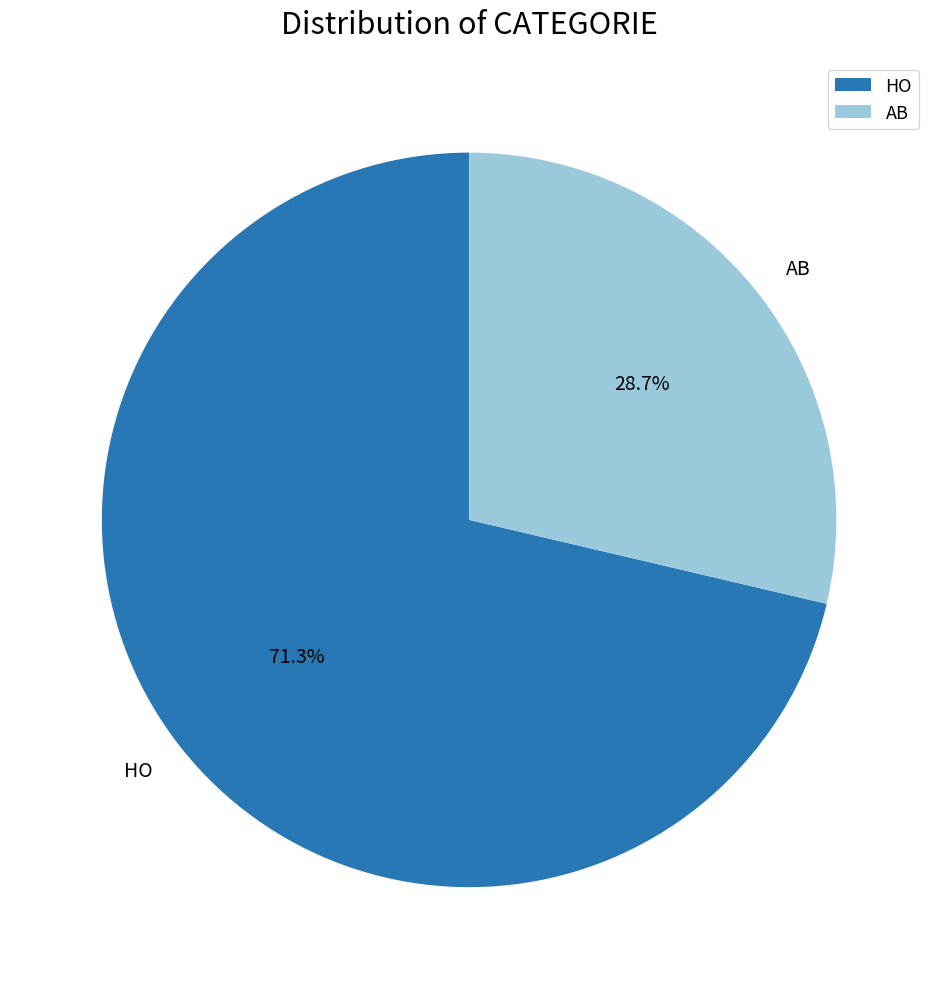

Do HO and AB together represent more than half of the pie?

Yes